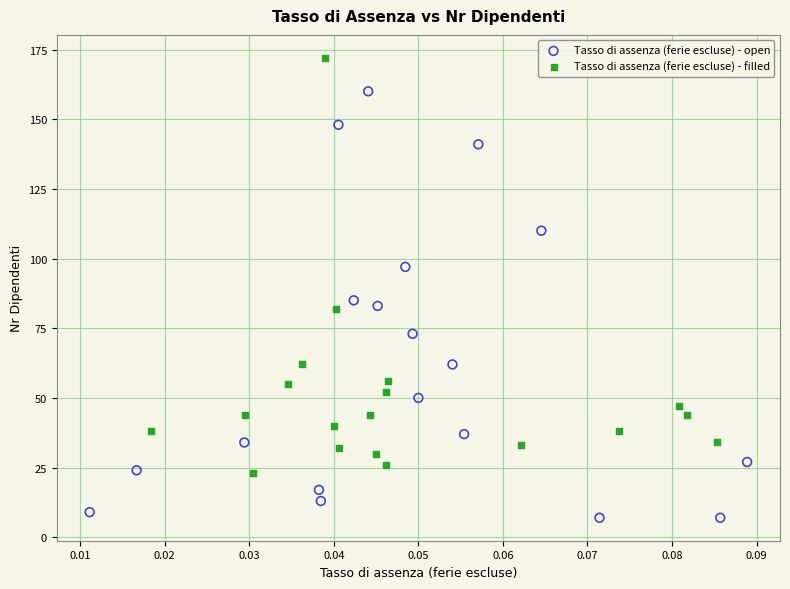

Which series has the largest Y range (max minus min)?

Tasso di assenza (ferie escluse) - open